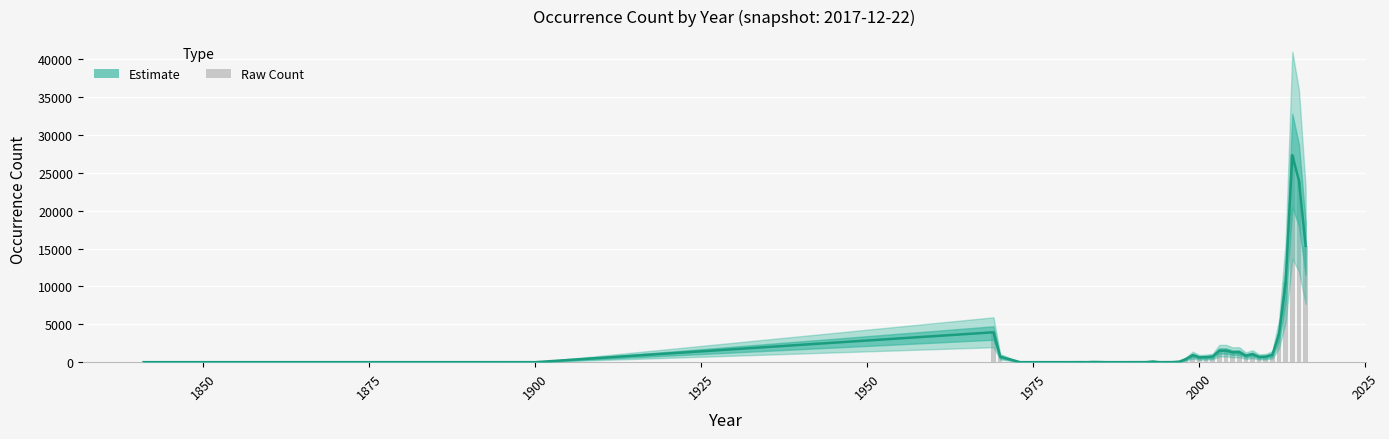

What are all the series names shown in the legend?

Estimate, Raw Count